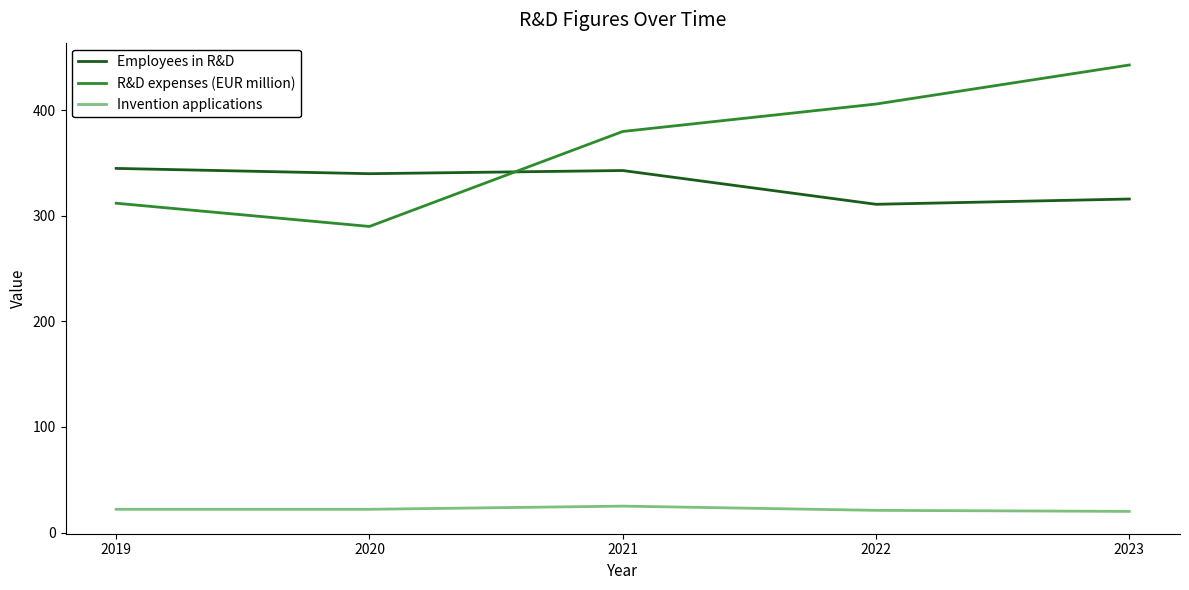

At how many categories does at least one series exceed 305?

5